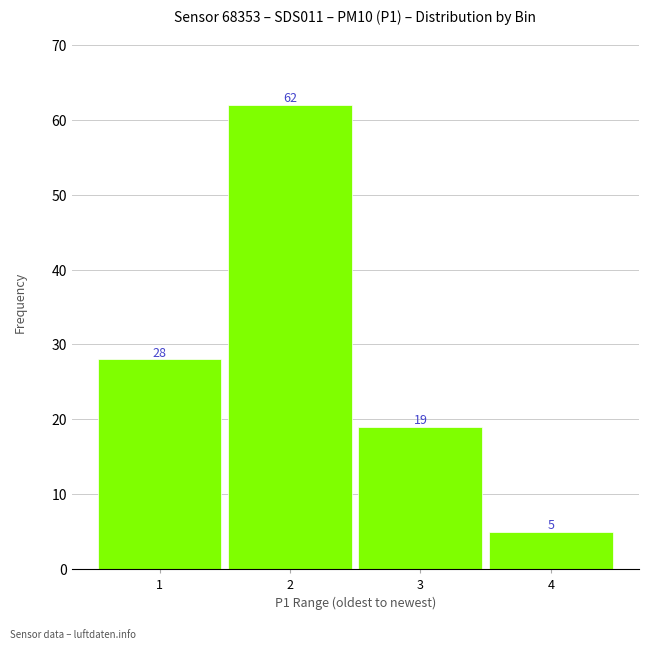

Reading left to right, what are all the values shown in this chart?

28	62	19	5